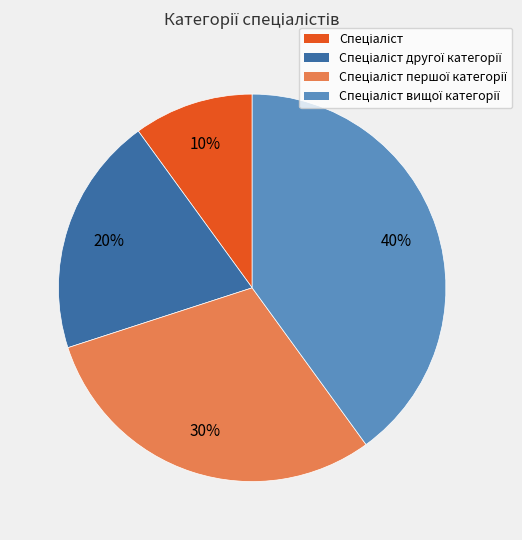

Does any single category account for the majority?

No